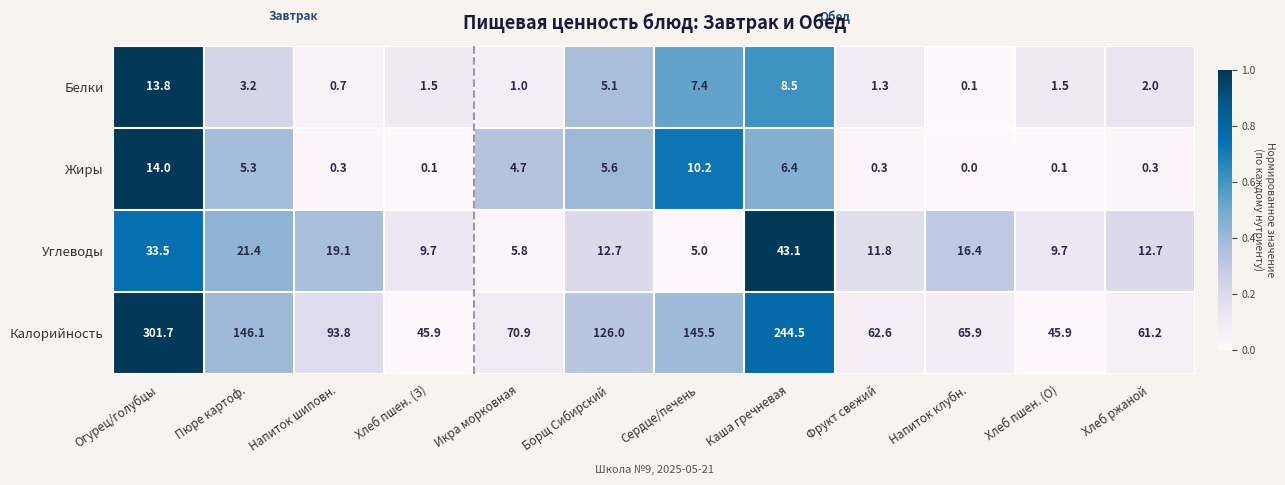

Rank the series by their maximum value, from lowest to highest.

Белки, Жиры, Углеводы, Калорийность